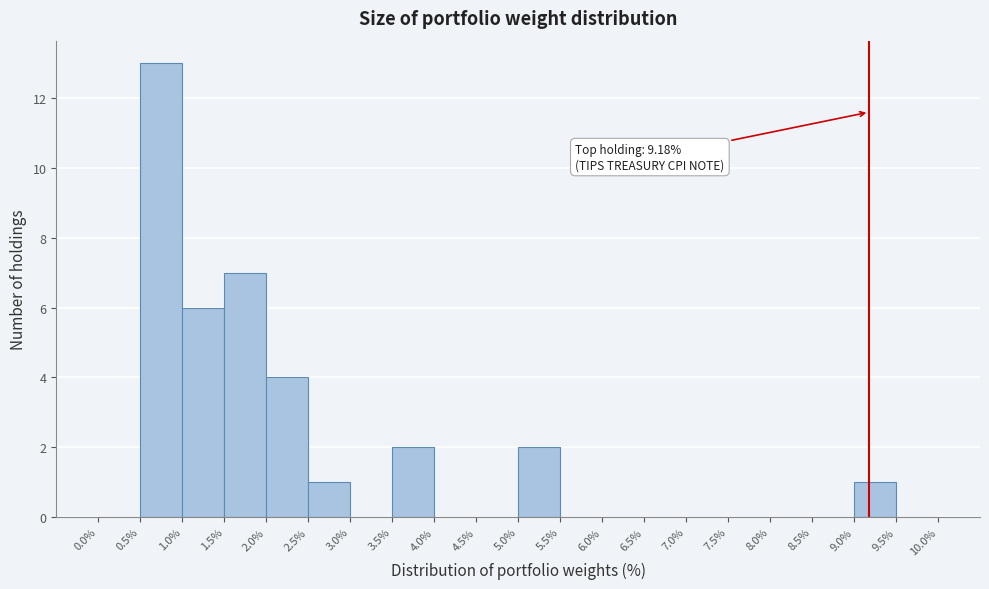

Which range on the x-axis has the tallest bar?

0.5% to 1.0%